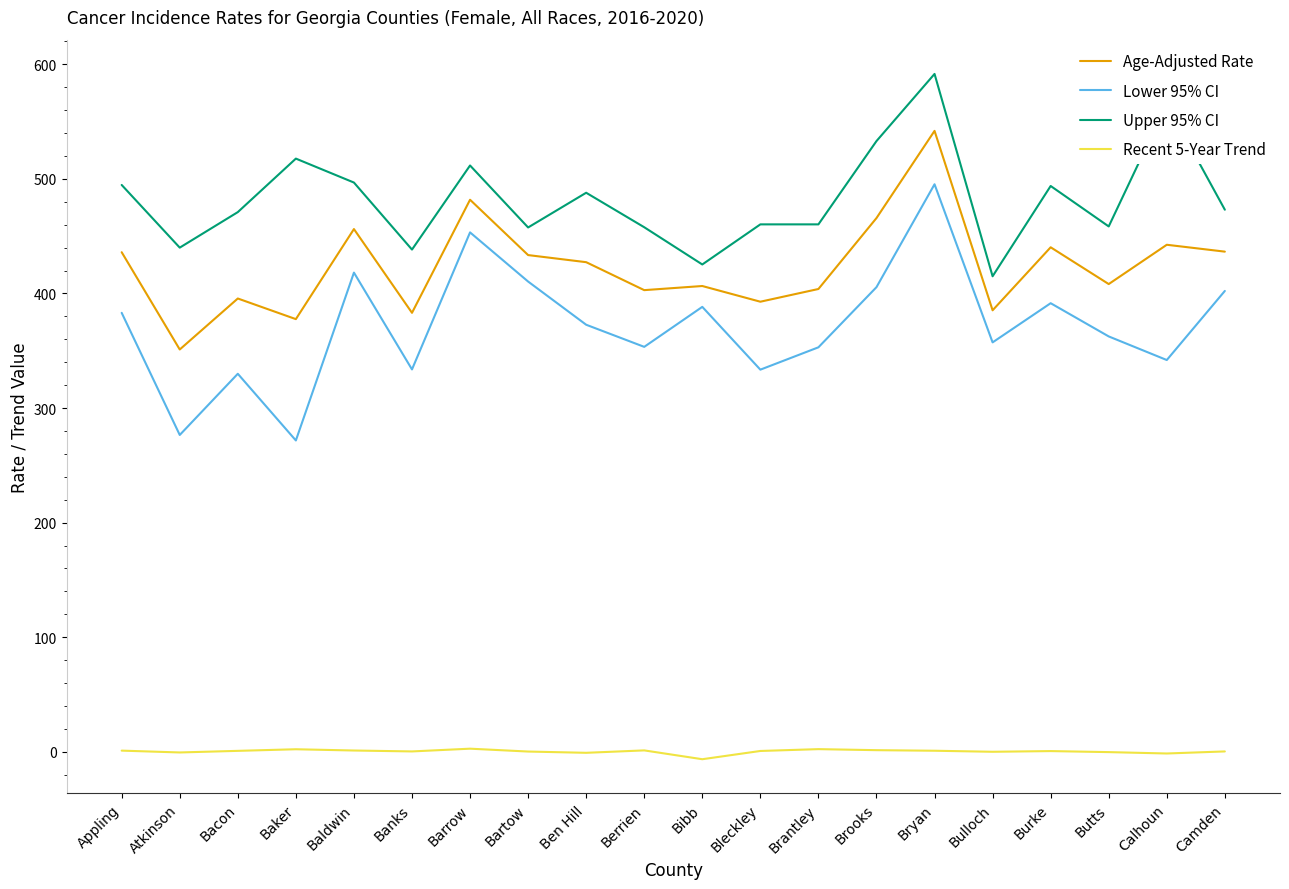

What is the minimum value for Upper 95% CI?

415.0